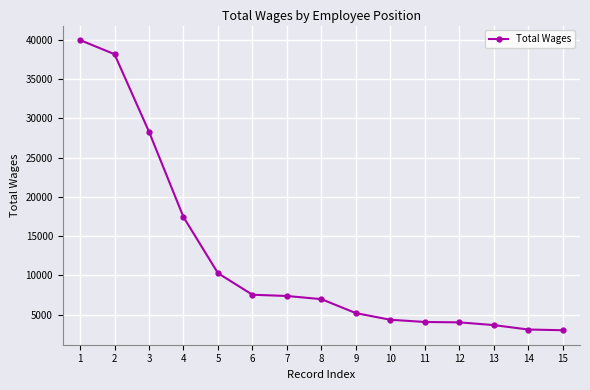

Between 1 and 5, which is larger?

1